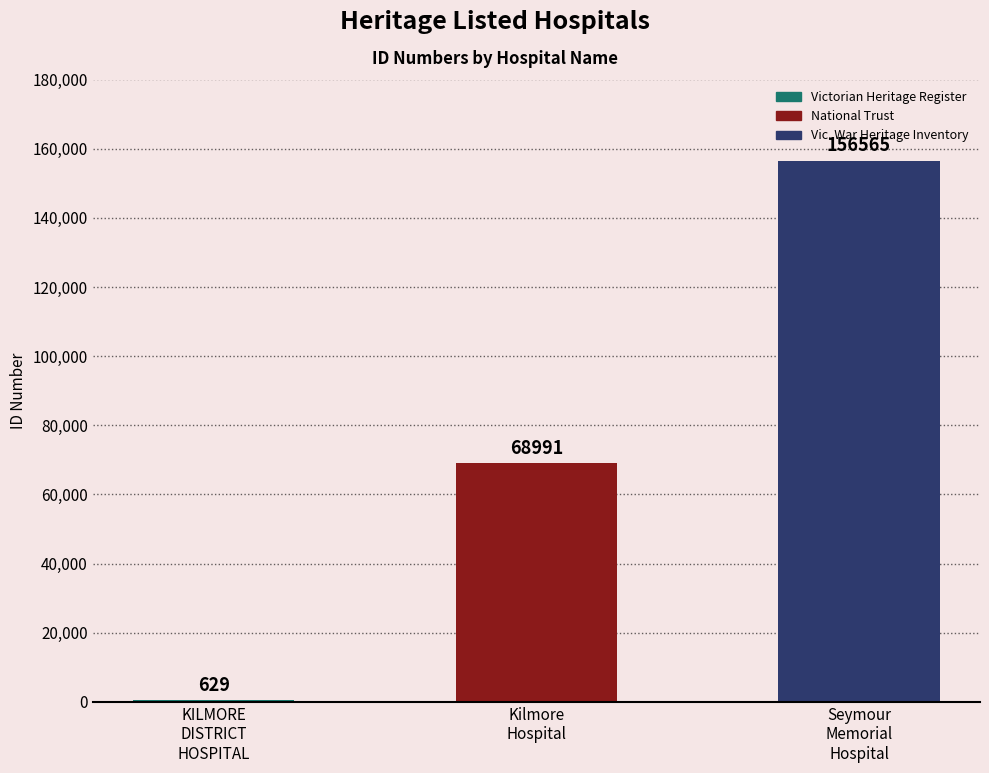

Reading left to right, what are all the values shown in this chart?

KILMORE
DISTRICT
HOSPITAL=629	Kilmore
Hospital=68991	Seymour
Memorial
Hospital=156565